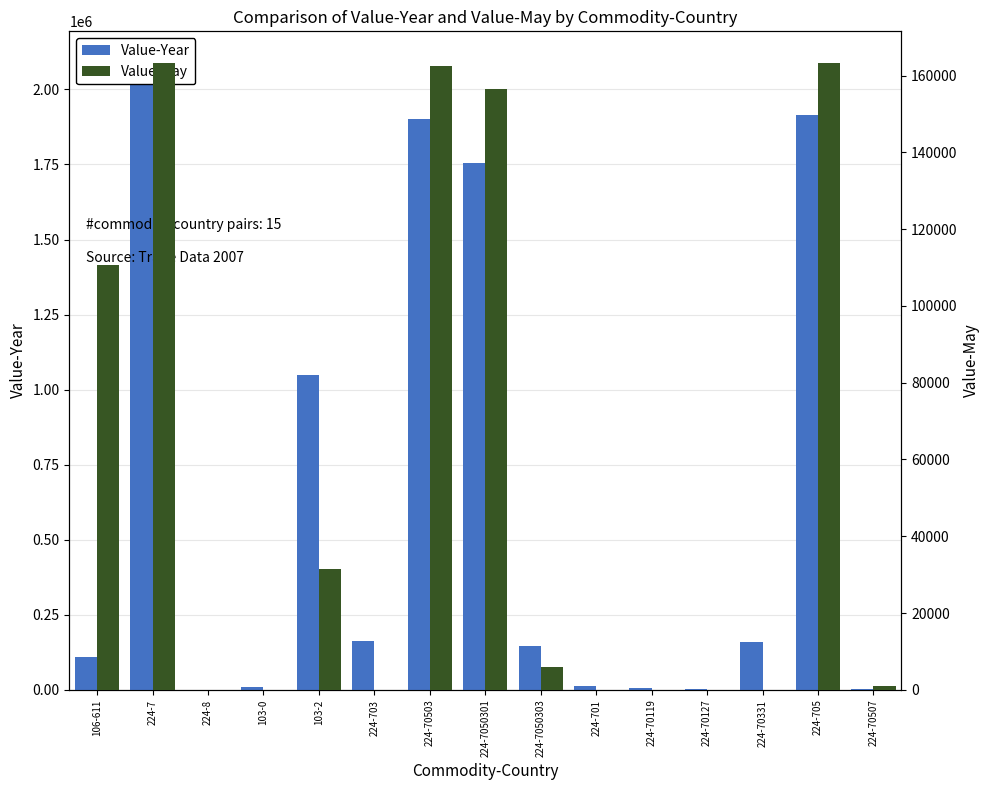

Which series has the largest total across all categories?

Value-Year